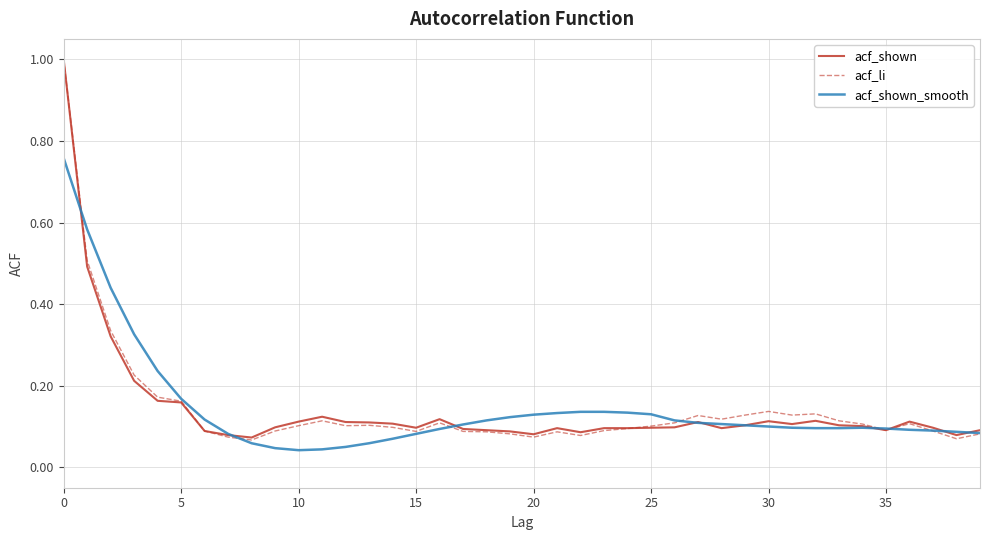

How many categories are shown in the chart?

40